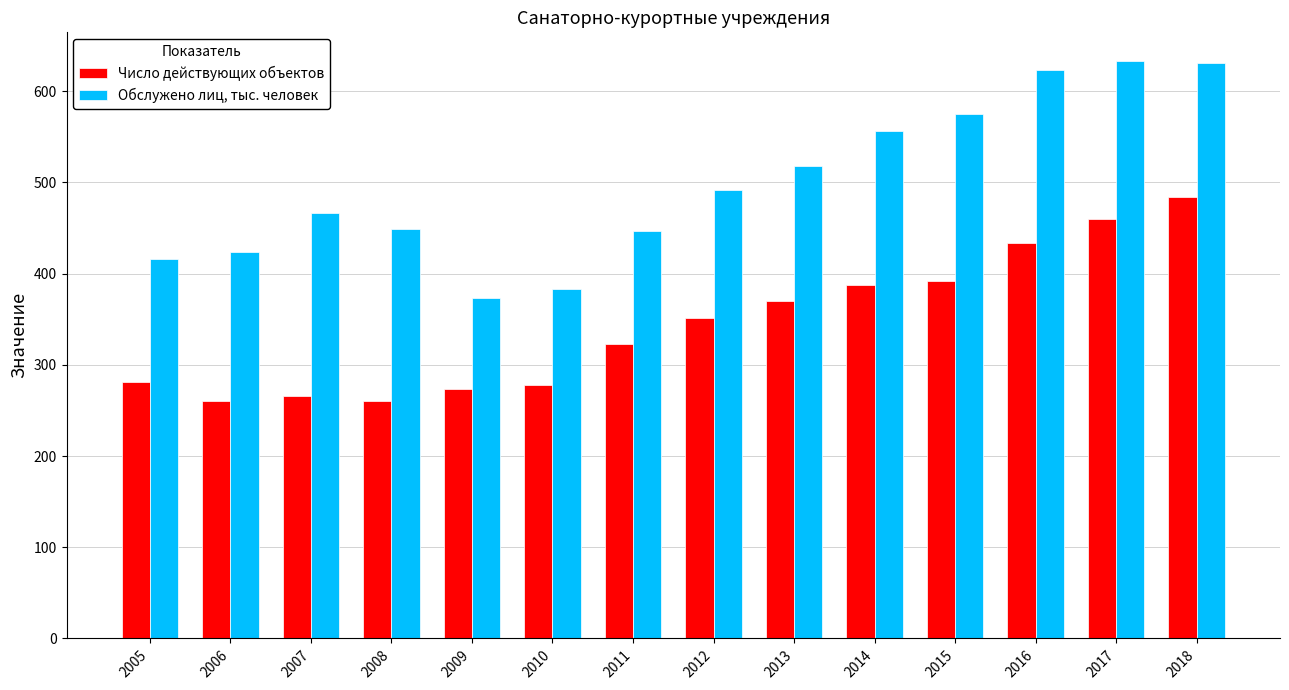

What is the lowest value of the Число действующих объектов series?

260.0